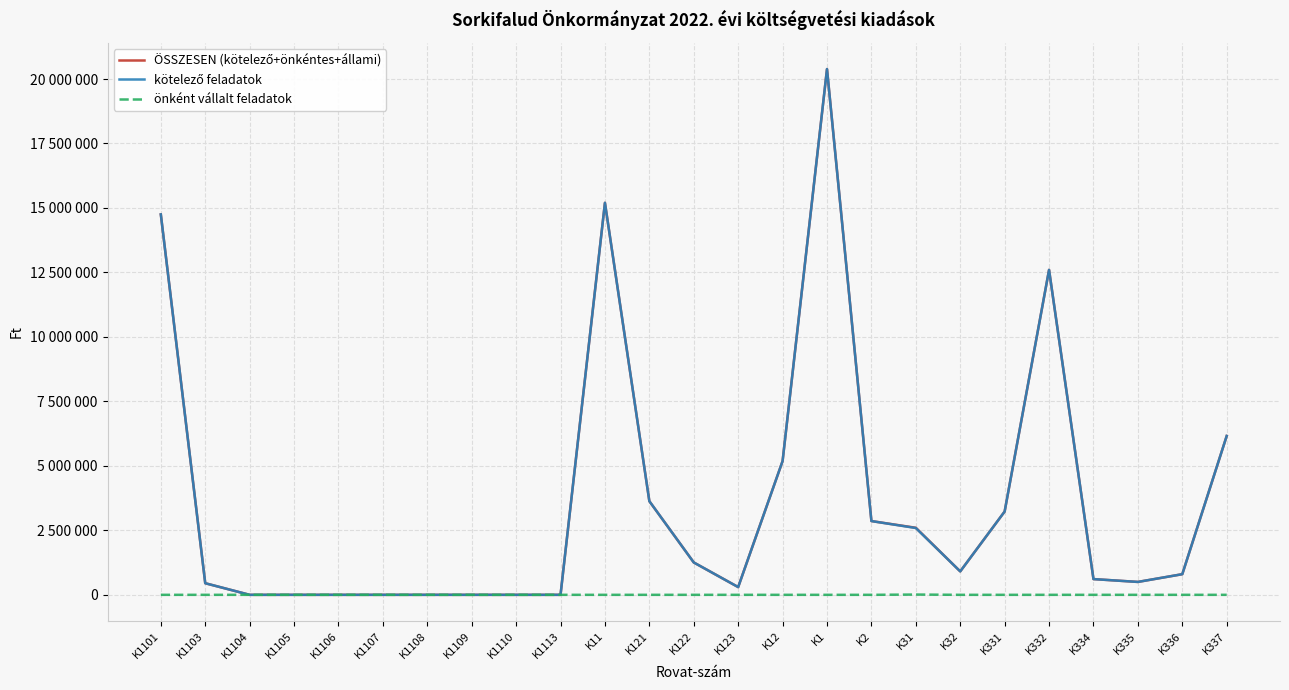

Is this an area chart (filled region under the line)?

No